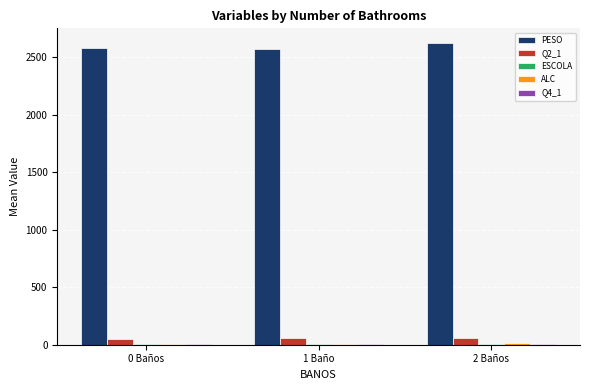

Is the value of Q2_1 at 2 Baños greater than the value of PESO at 1 Baño?

No